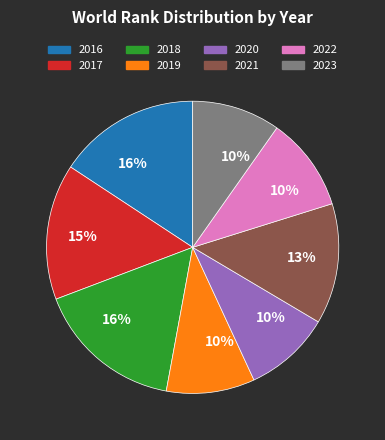

To the nearest percent, what is the combined percentage of 2016 and 2023?

26%